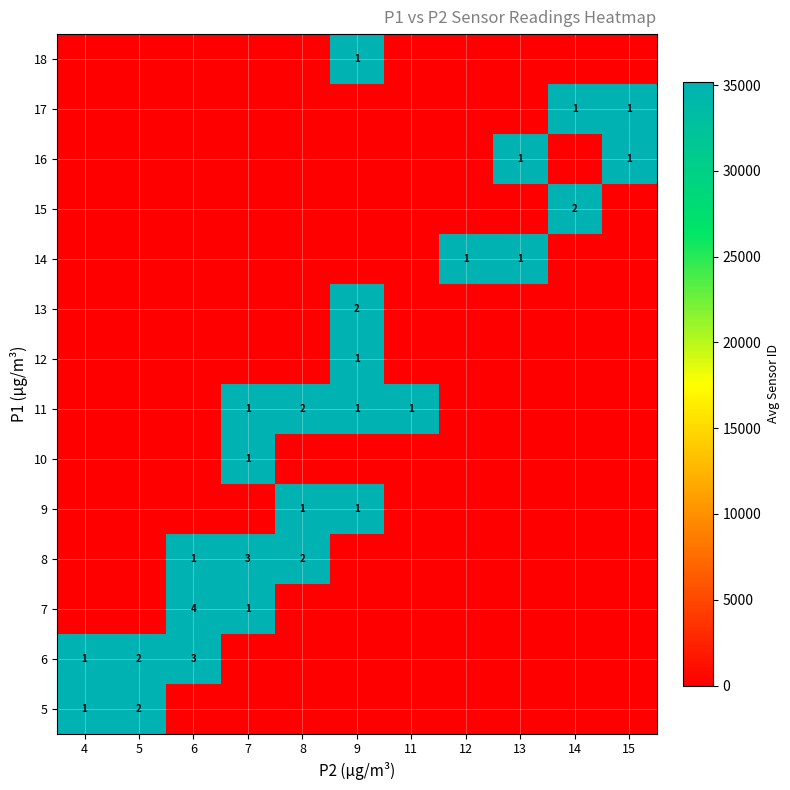

The value of 6 at 5 is 2. True or false?

True